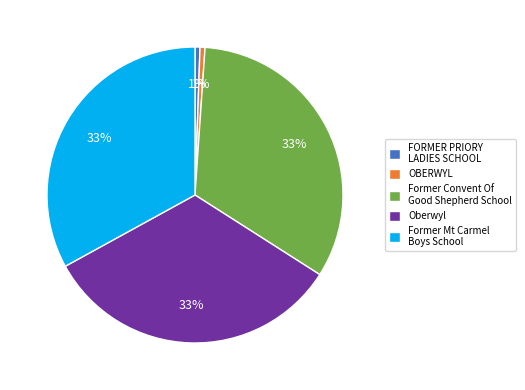

Is there a majority slice in this chart?

No